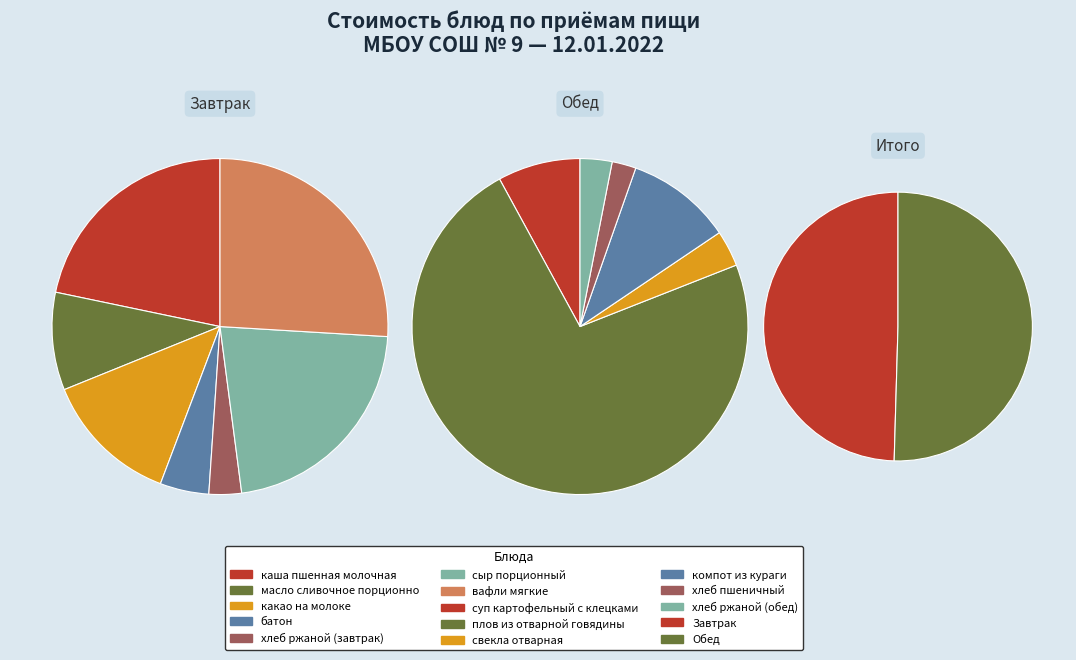

True or false: компот из кураги accounts for 20% of the total.

False